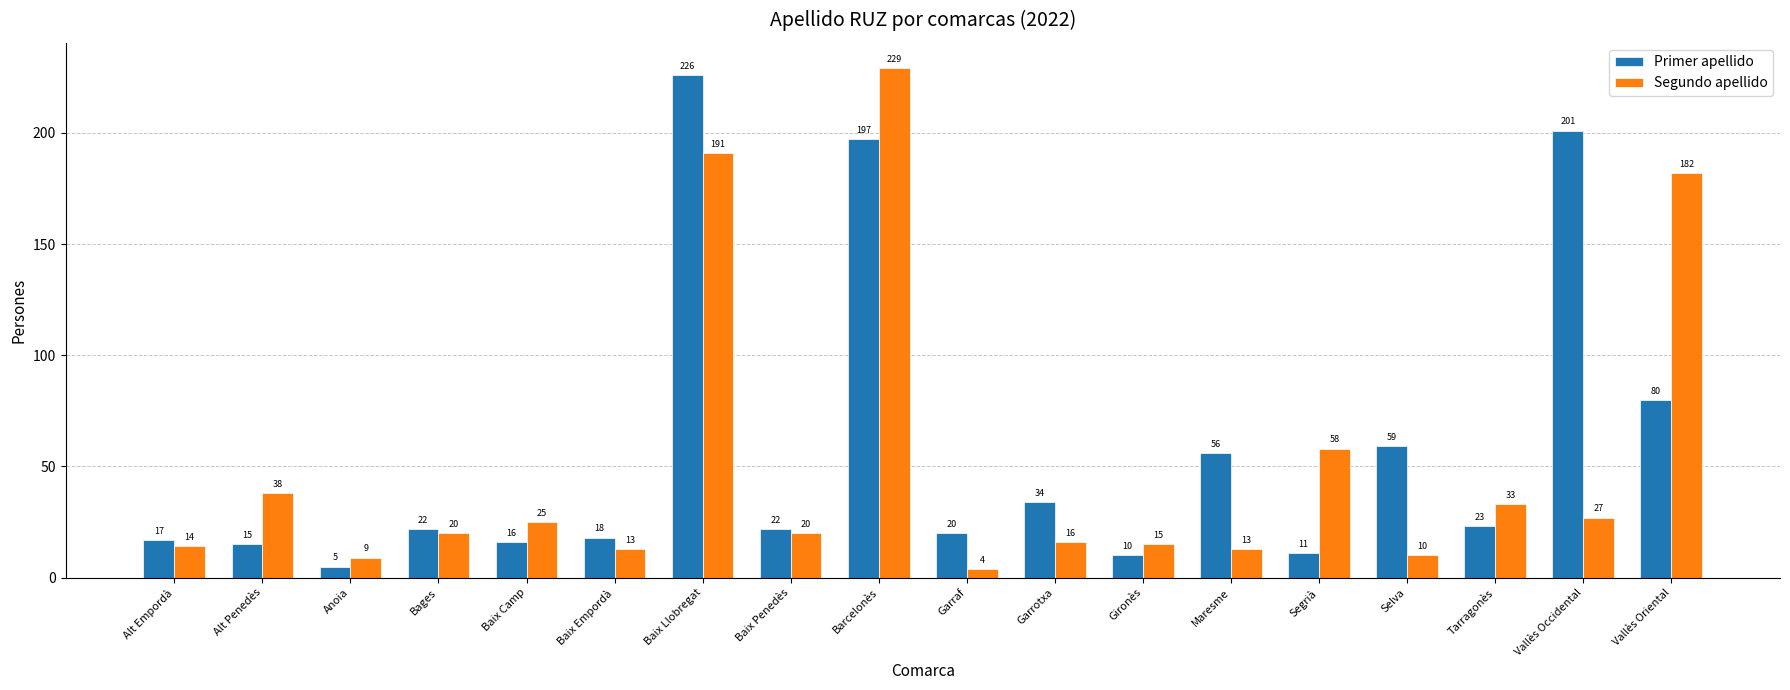

What is the value of the Segundo apellido bar at the 15th from the left?

10